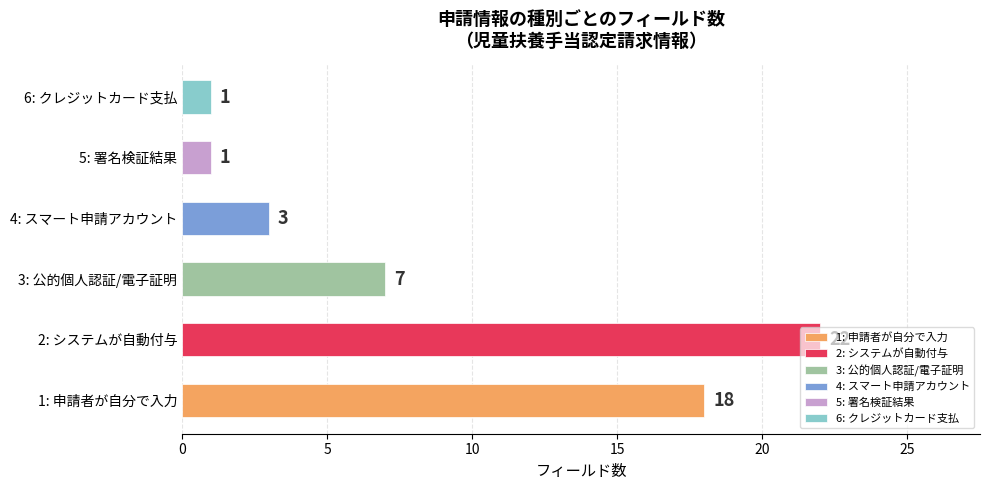

How many bars are there in total?

6